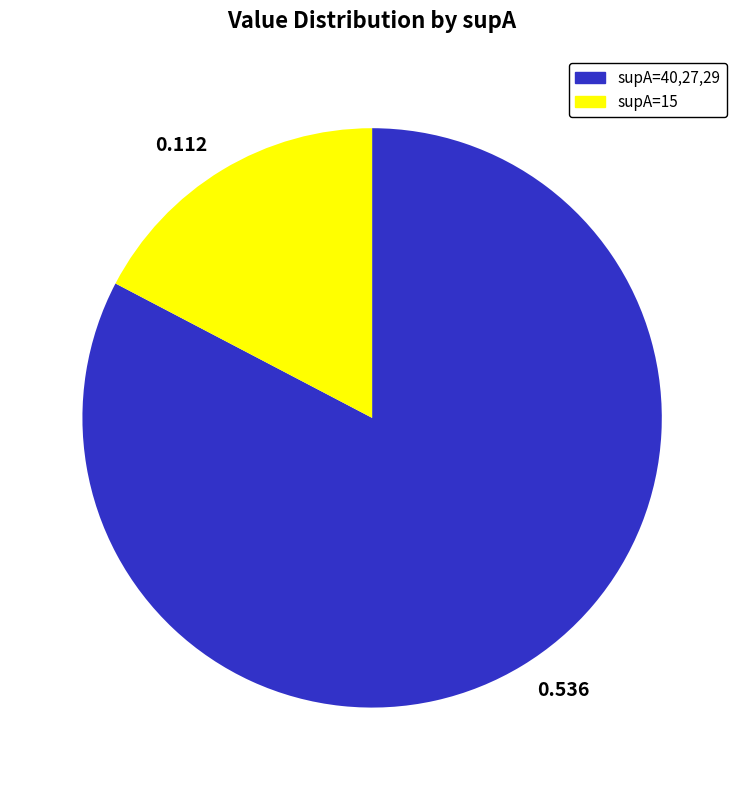

Which slice is the largest?

0.536